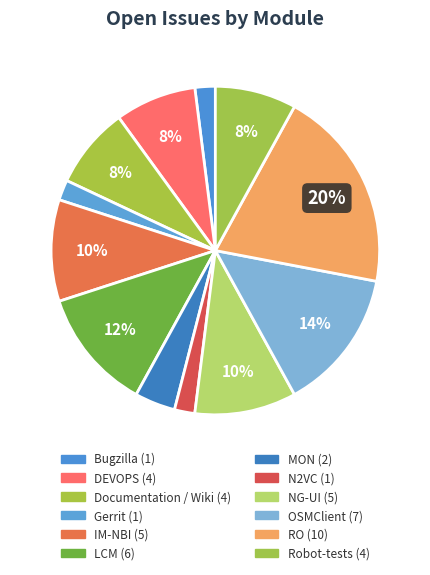

Approximately how many times larger is the value at OSMClient compared to MON?

3.5